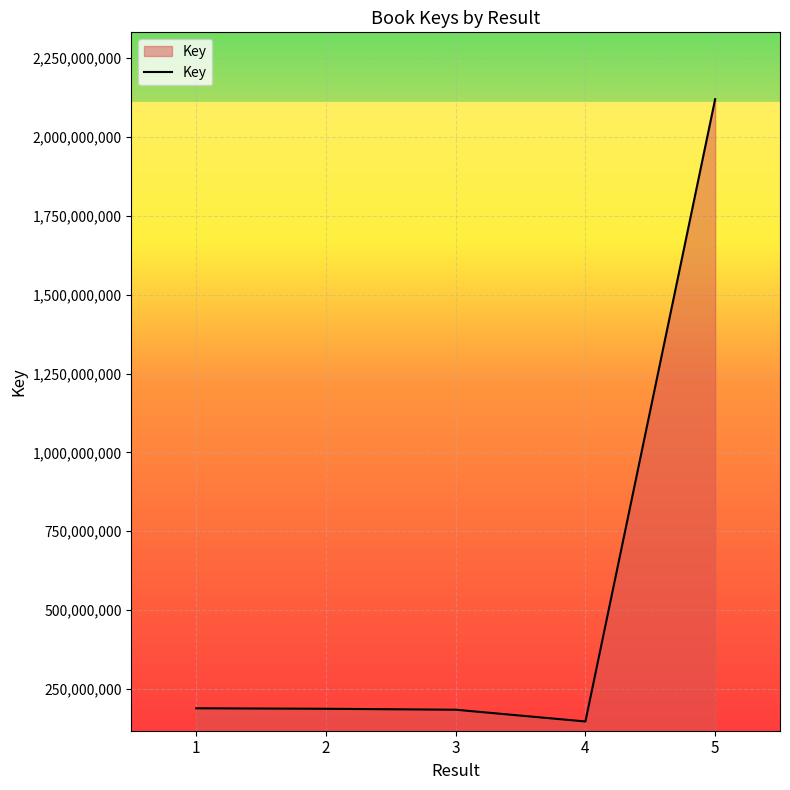

The value at 3 is 183889165. True or false?

True